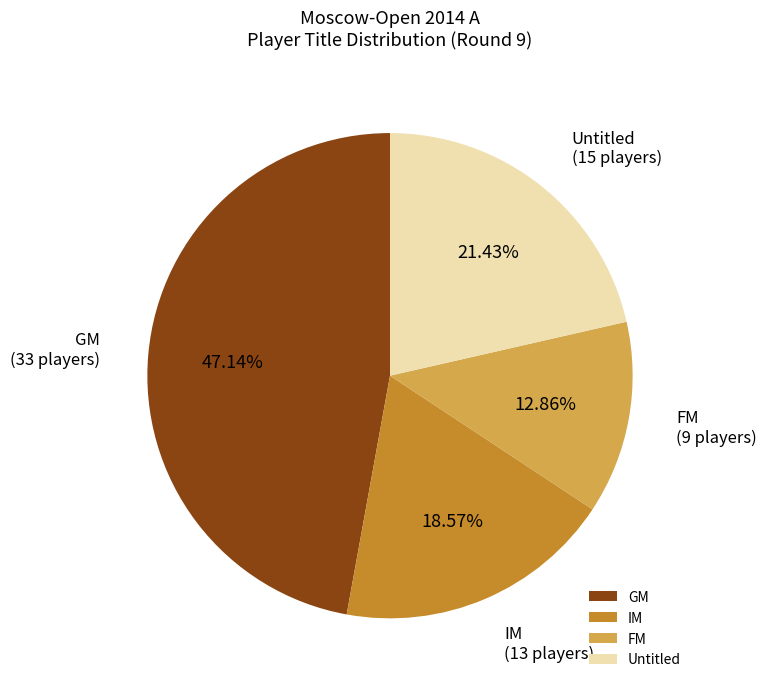

How many slices are in this pie chart?

4